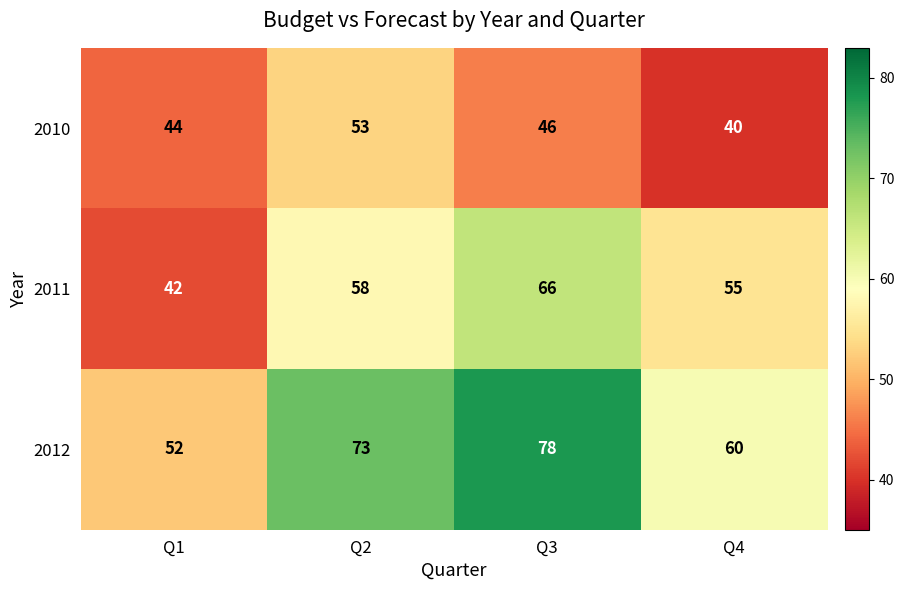

True or false: 2010 has a value of 53 at Q2.

True